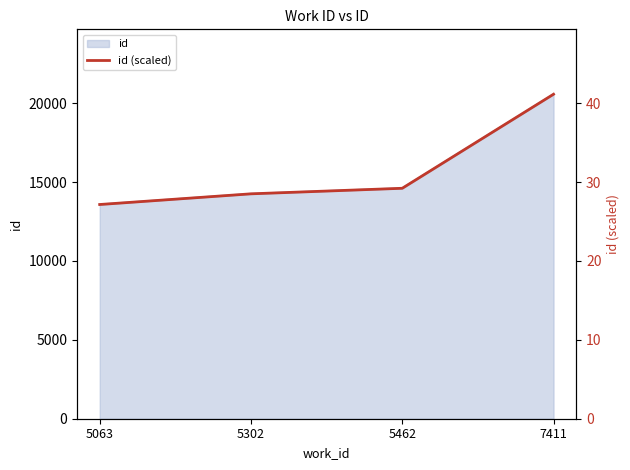

Reading left to right, extract all data points from this chart.

27.2	28.5	29.2	41.1